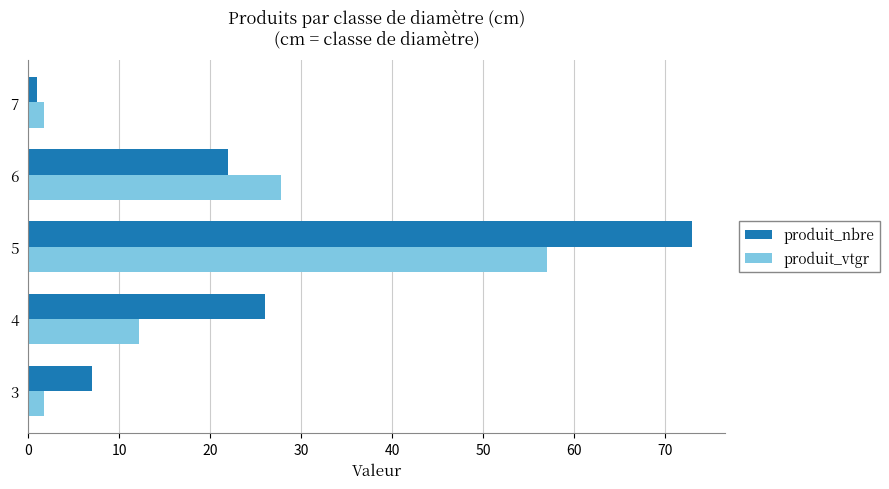

Which series changed the most between 3 and 4?

produit_nbre